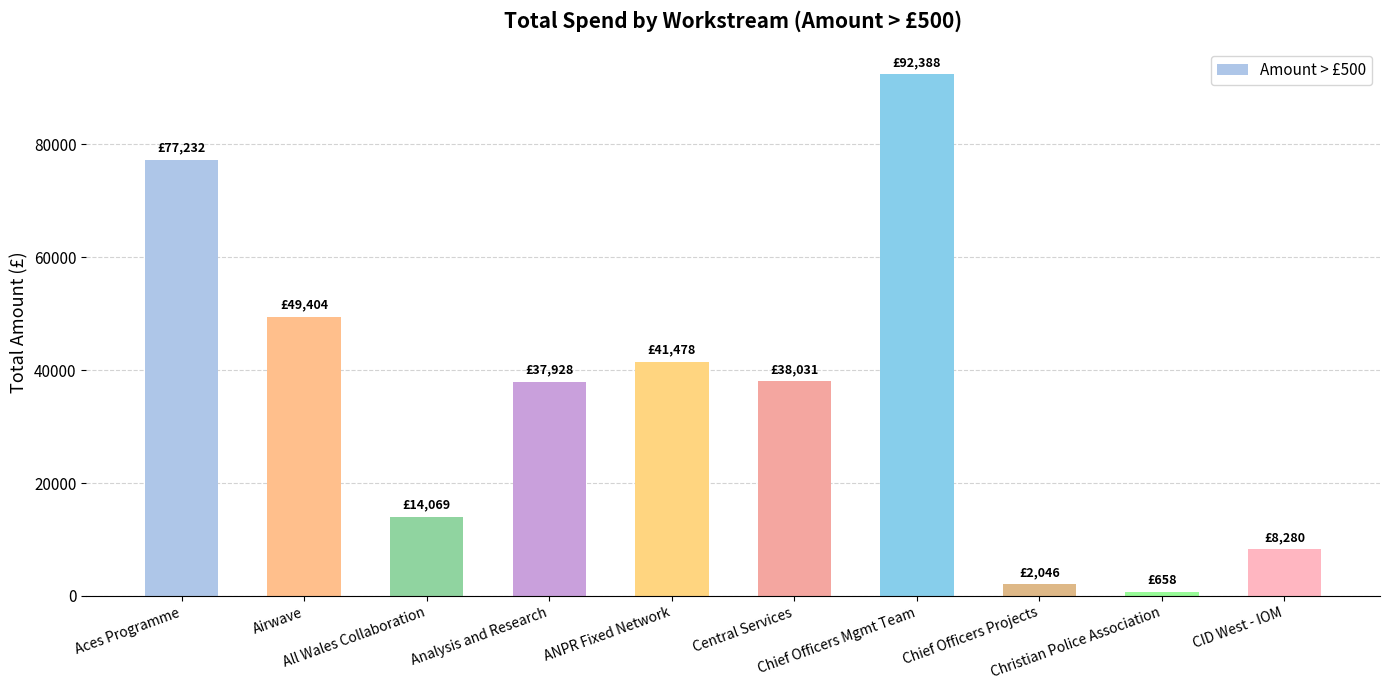

What is the difference between the maximum and minimum values?

91729.9